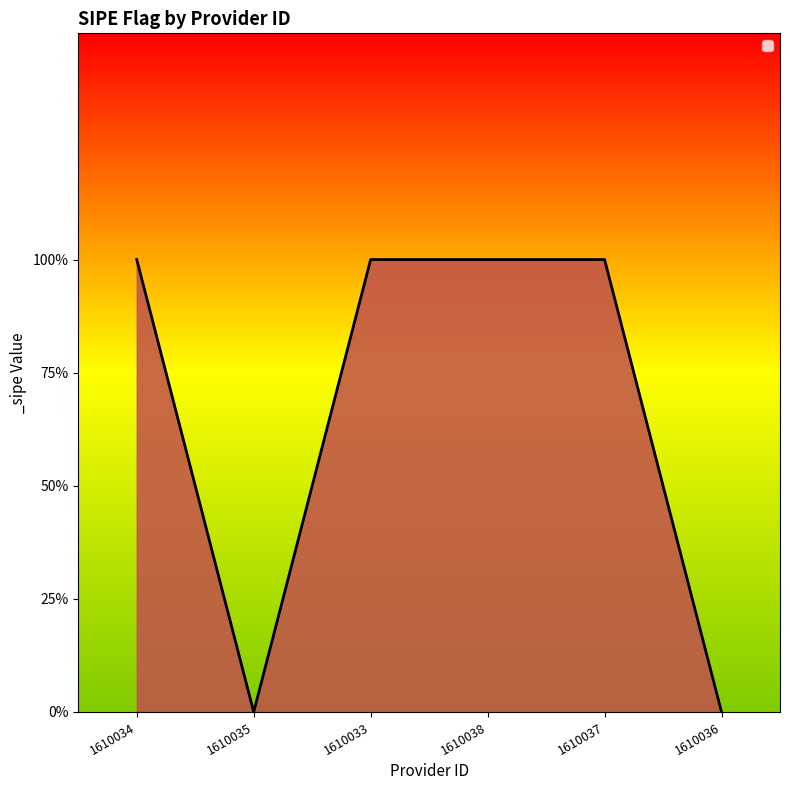

Rank the categories by value from lowest to highest.

1610035, 1610036, 1610034, 1610033, 1610038, 1610037